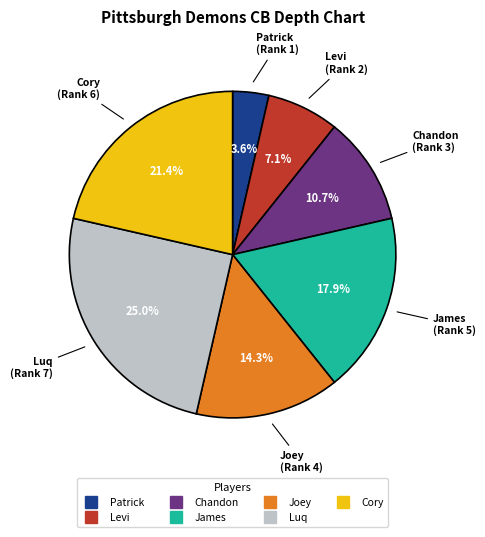

Between Cory and Chandon, which is larger?

Cory